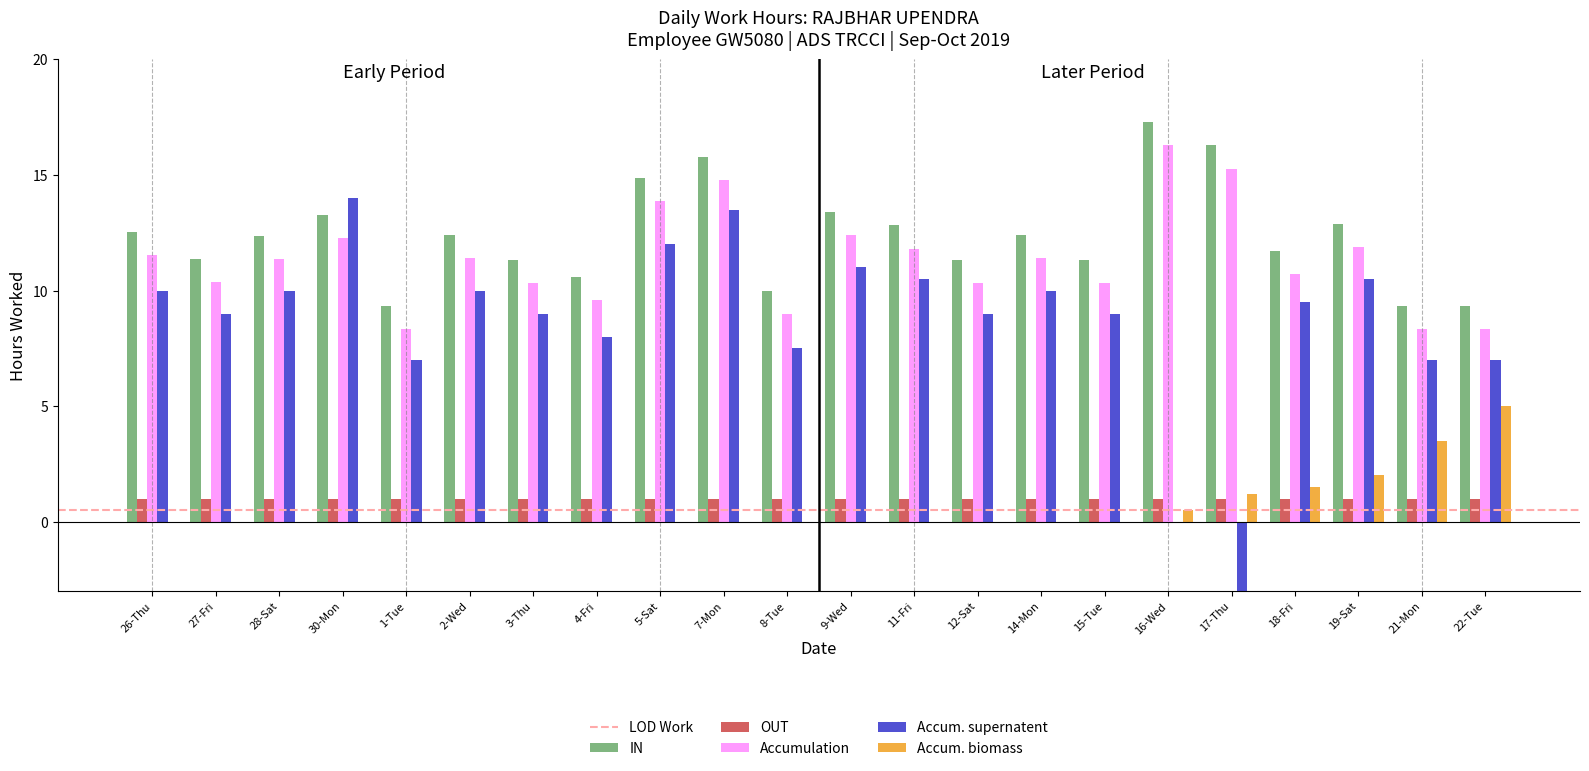

How many categories are shown in the chart?

22